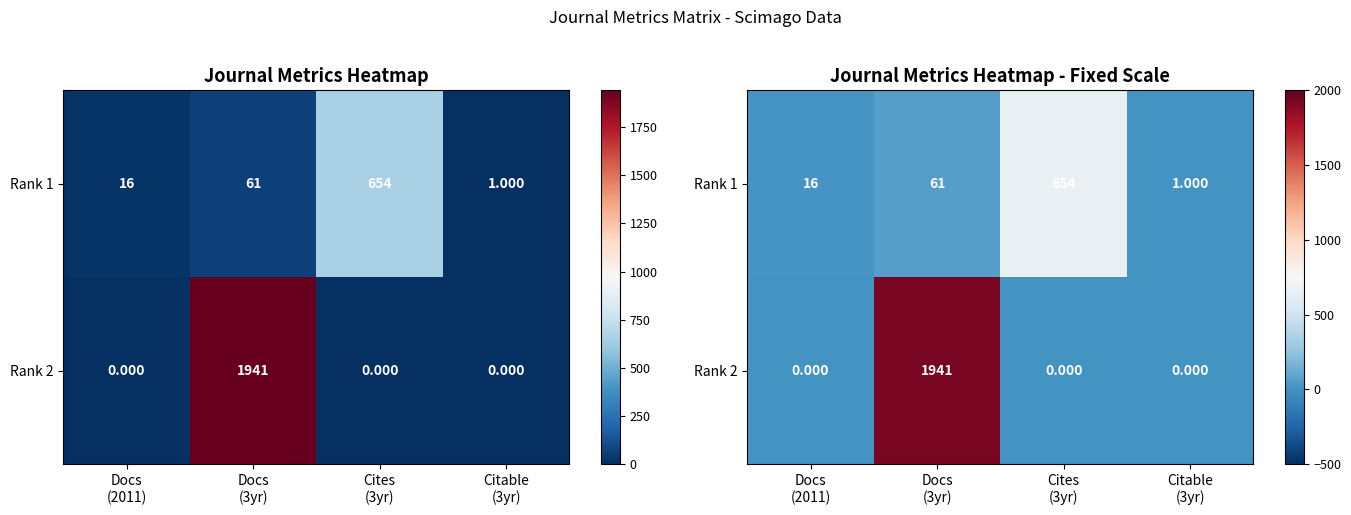

At which label is Rank 1 closest to 327?

Docs (3yr)